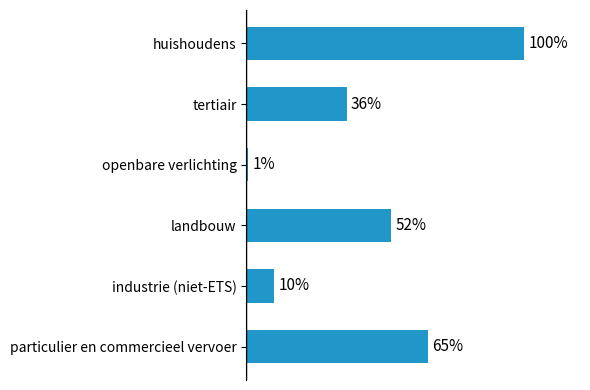

What is the label of the 5th bar from the bottom?

tertiair